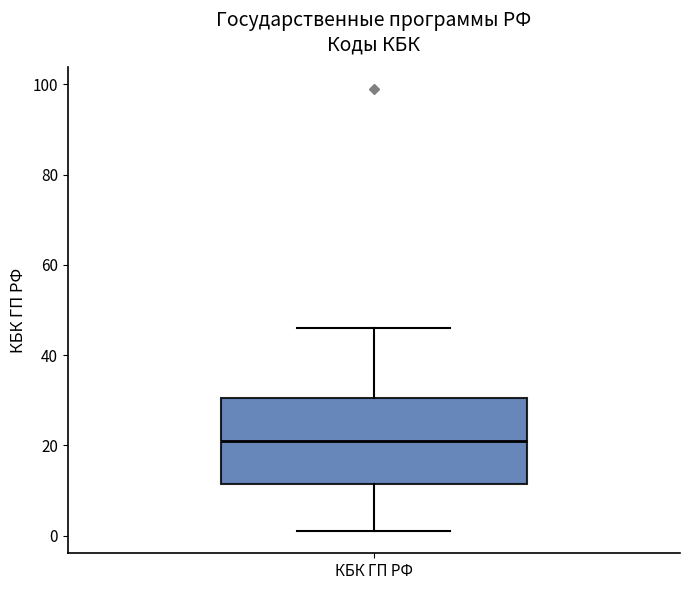

Transcribe this box plot: give where the median line is, the range the box spans, and where the two whiskers end, as read against the y-axis. The values are not printed on the chart, so give them approximately, as read against the axis.

median 22, box 12 to 30, whiskers 2 to 46